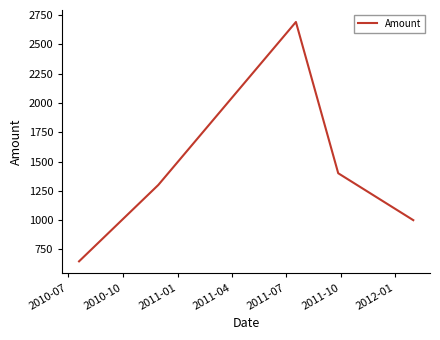

What is the greatest value displayed?

2689.6